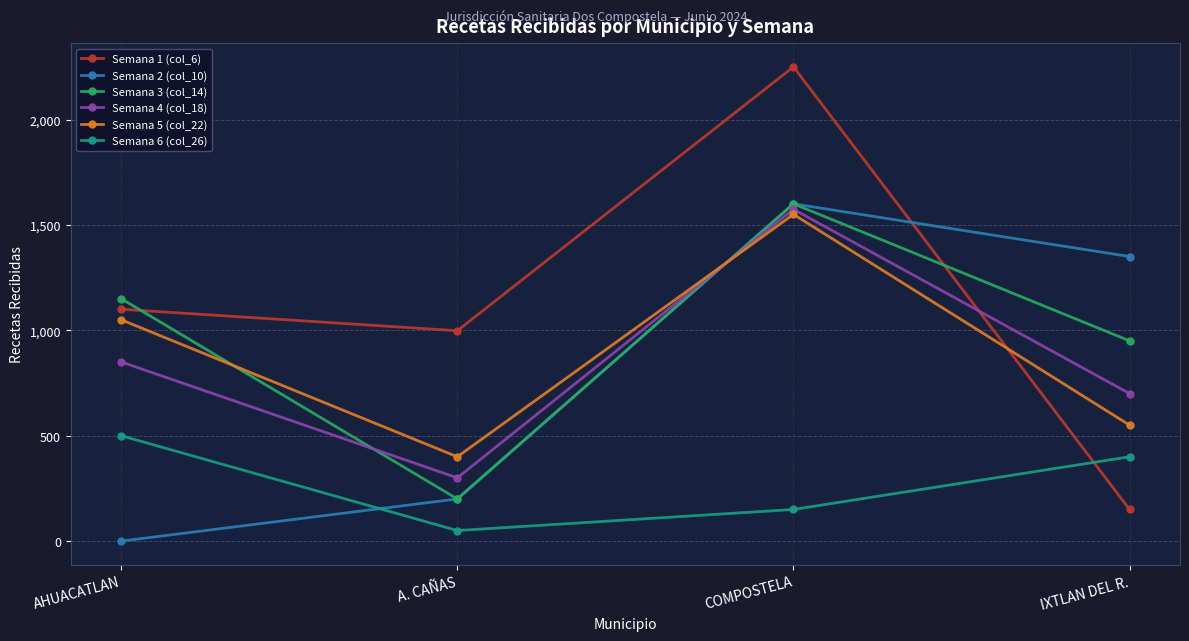

What is the sum of all Semana 5 (col_22) values?

3550